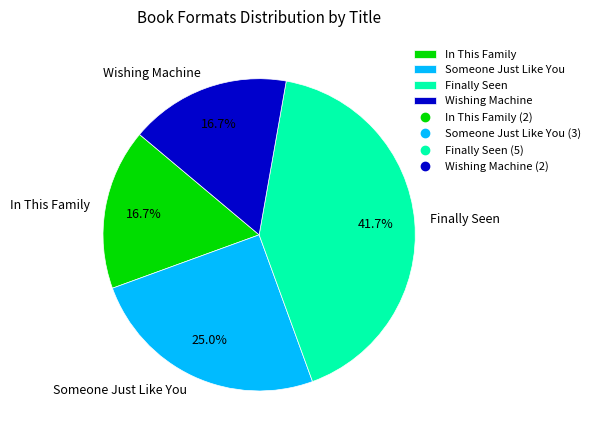

Is there any slice that represents more than half of the pie?

No